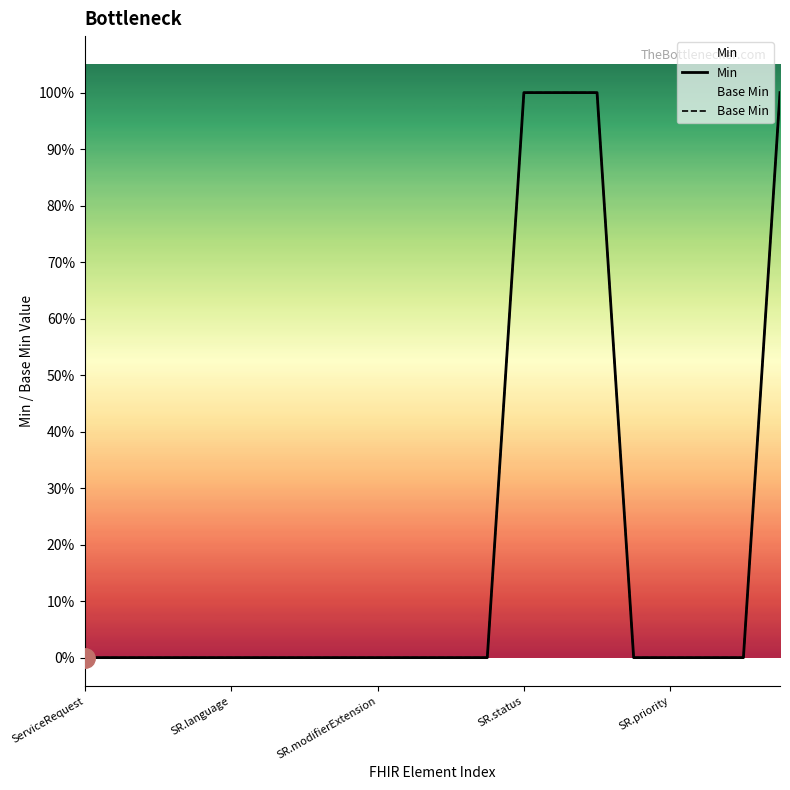

Does the chart have visible grid lines?

No